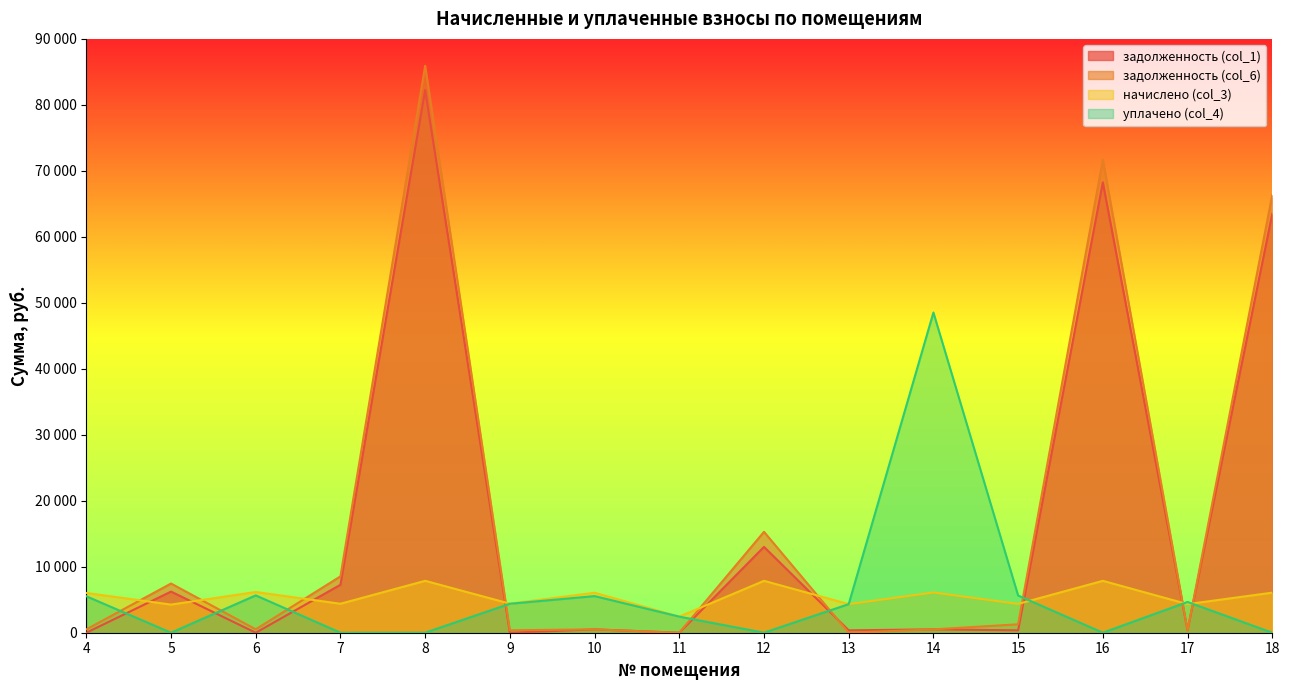

Reading left to right, what are all the values shown in this chart?

задолженность (col_1): 4=0.0	5=6231.9	6=0.0	7=7264.1	8=82238.9	9=0.0	10=504.7	11=0.0	12=13009.0	13=361.2	14=508.3	15=363.6	16=68256.1	17=361.2	18=63480.1
задолженность (col_6): 4=502.3	5=7456.0	6=514.3	7=8537.8	8=85933.4	9=367.2	10=504.7	11=0.0	12=15290.0	13=0.0	14=508.3	15=1272.8	16=71694.6	17=361.2	18=66331.9
начислено (col_3): 4=6027.8	5=4262.5	6=6171.4	7=4391.8	8=7864.9	9=4406.0	10=6056.5	11=2439.8	12=7864.9	13=4334.3	14=6099.6	15=4363.0	16=7864.9	17=4334.3	18=6070.9
уплачено (col_4): 4=5525.5	5=0.0	6=5657.1	7=0.0	8=0.0	9=4387.6	10=5551.8	11=2438.0	12=0.0	13=4334.3	14=48528.3	15=5635.1	16=0.0	17=4659.2	18=0.0